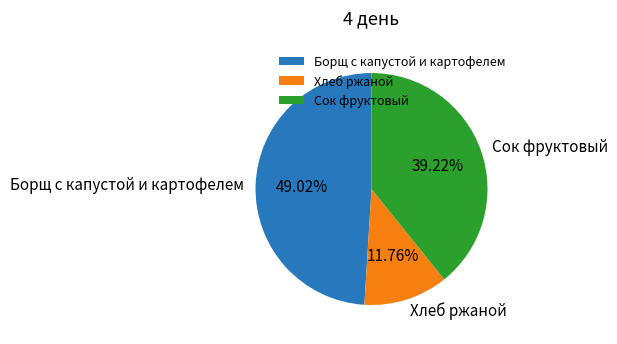

What is the total percentage of Борщ с капустой и картофелем and Хлеб ржаной?

60.8%